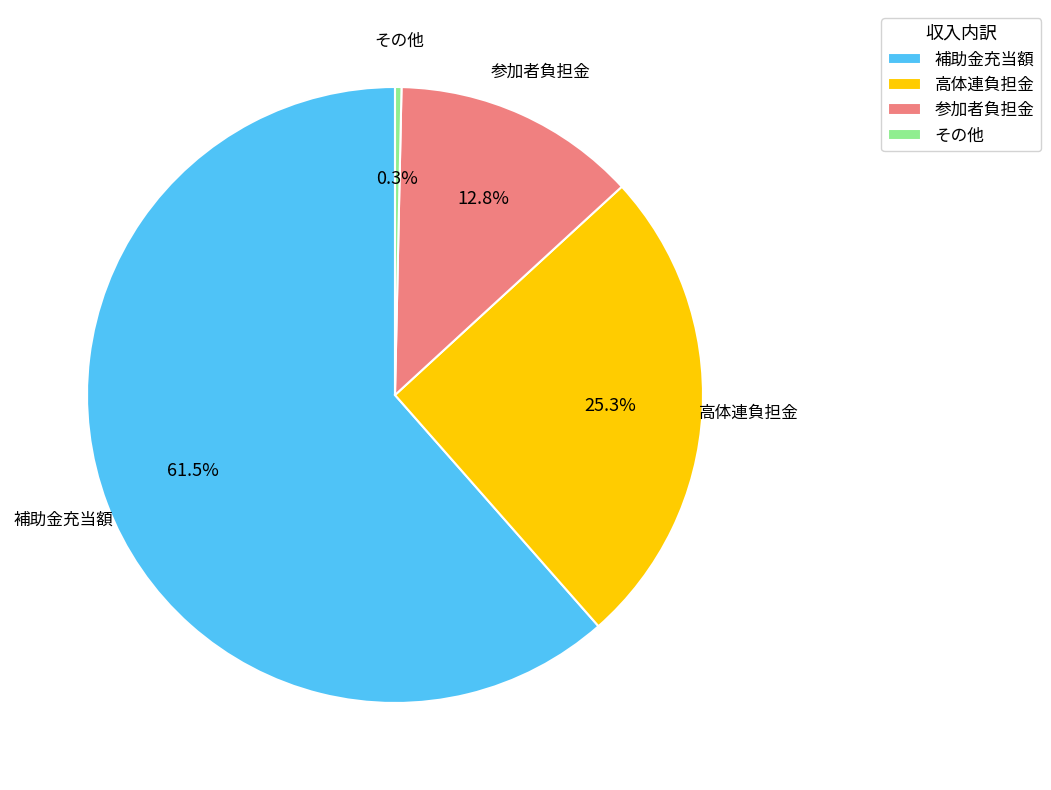

Is the sum of 参加者負担金 and その他 greater than half?

No